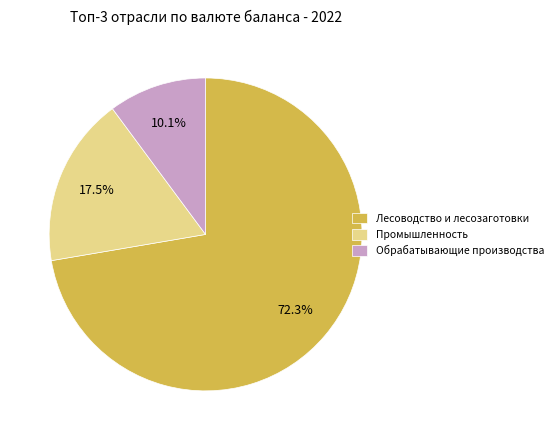

Which category accounts for the majority?

Лесоводство и лесозаготовки